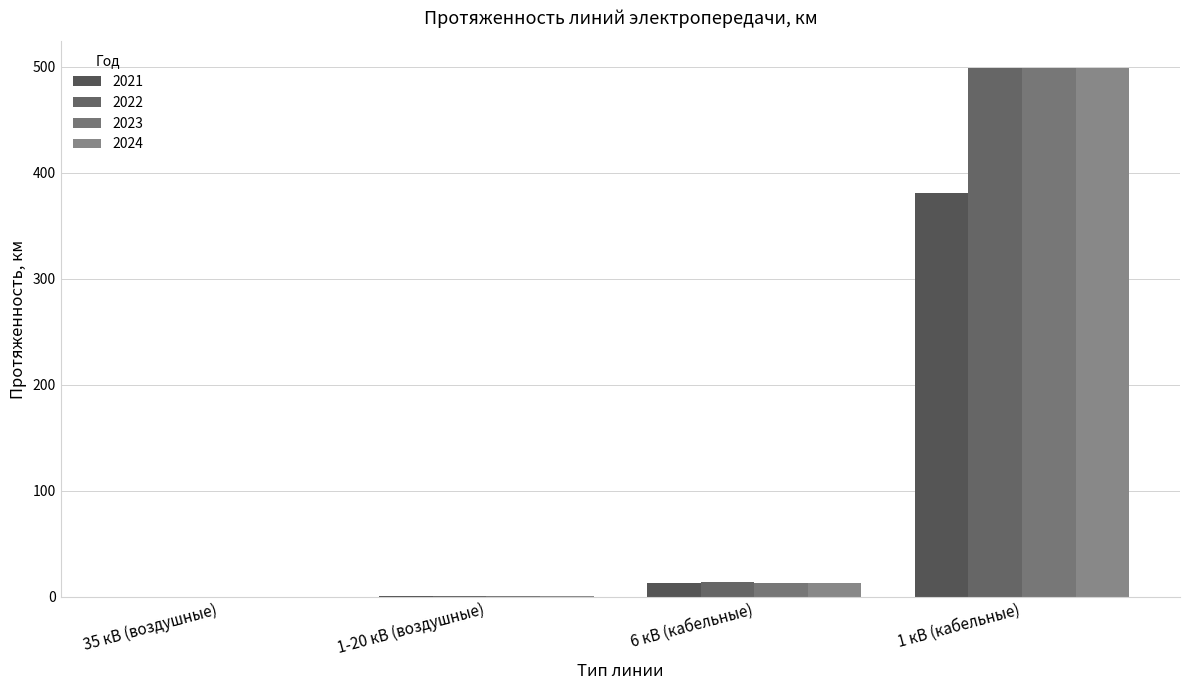

Which has a higher value, 6 кВ (кабельные) or 35 кВ (воздушные)?

6 кВ (кабельные)